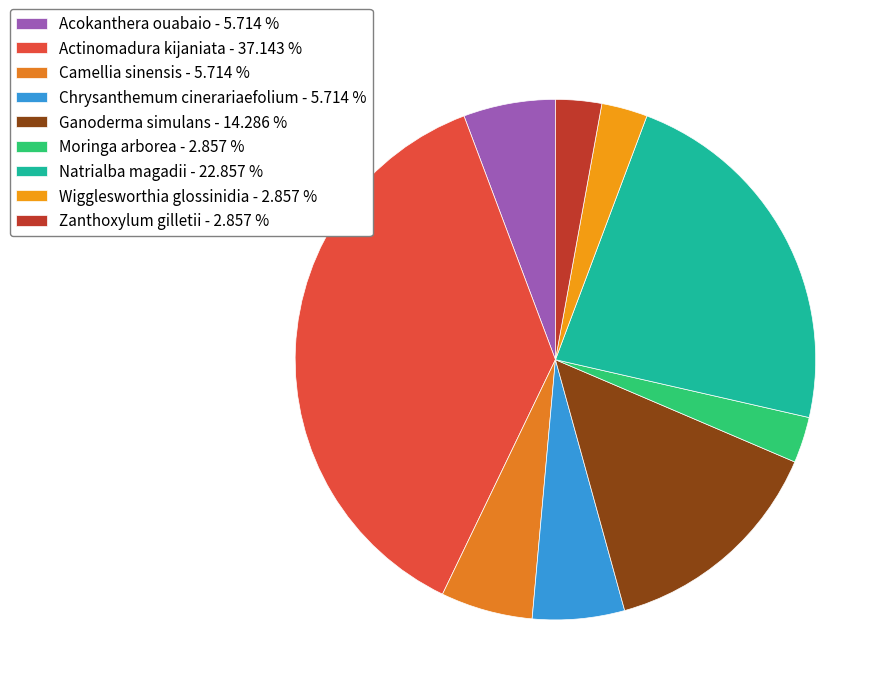

How many slices are in this pie chart?

9